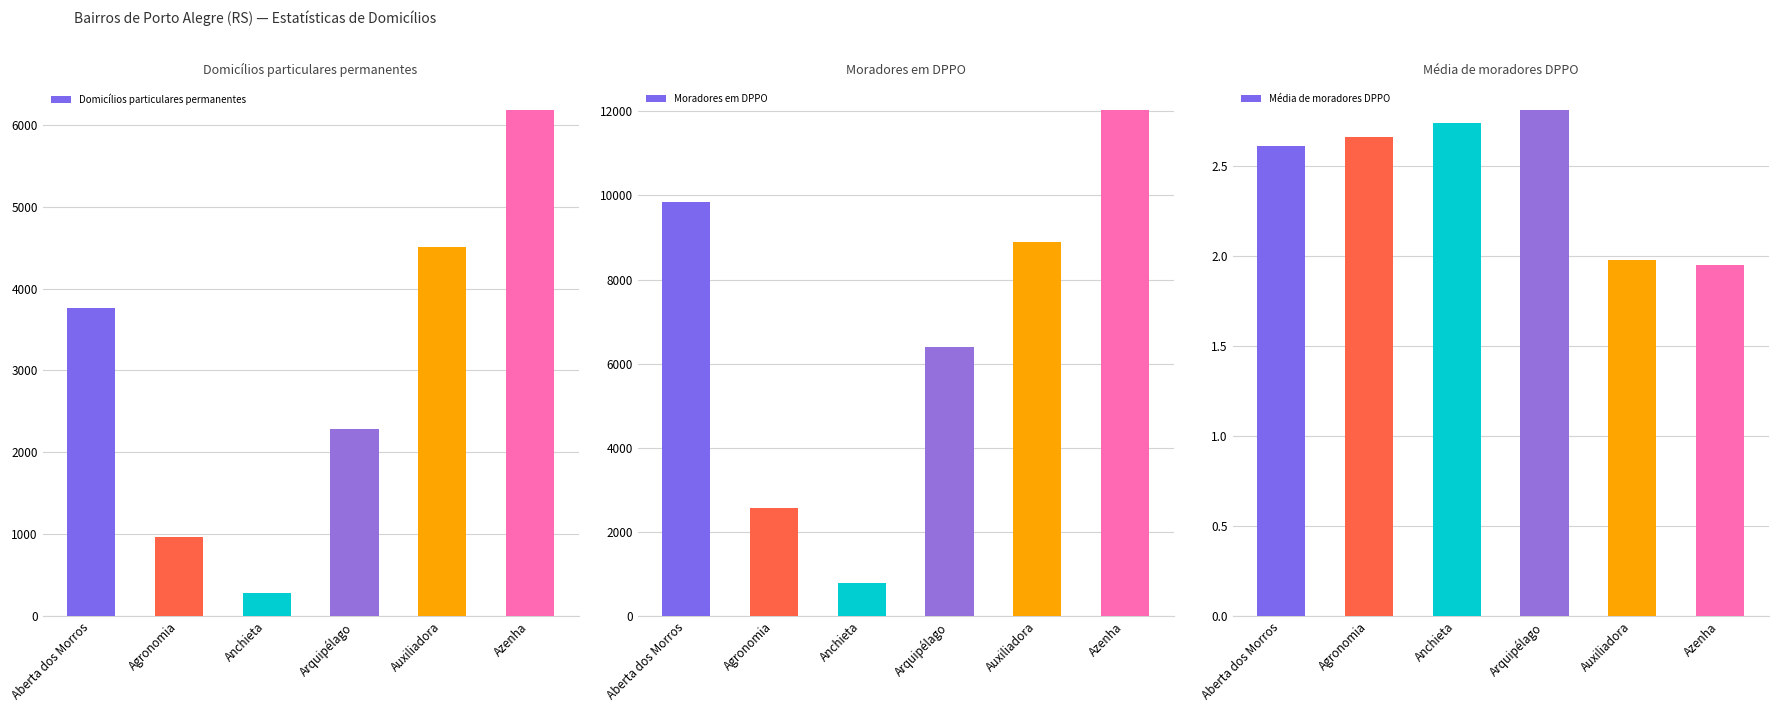

How many bars are there in each group?

3